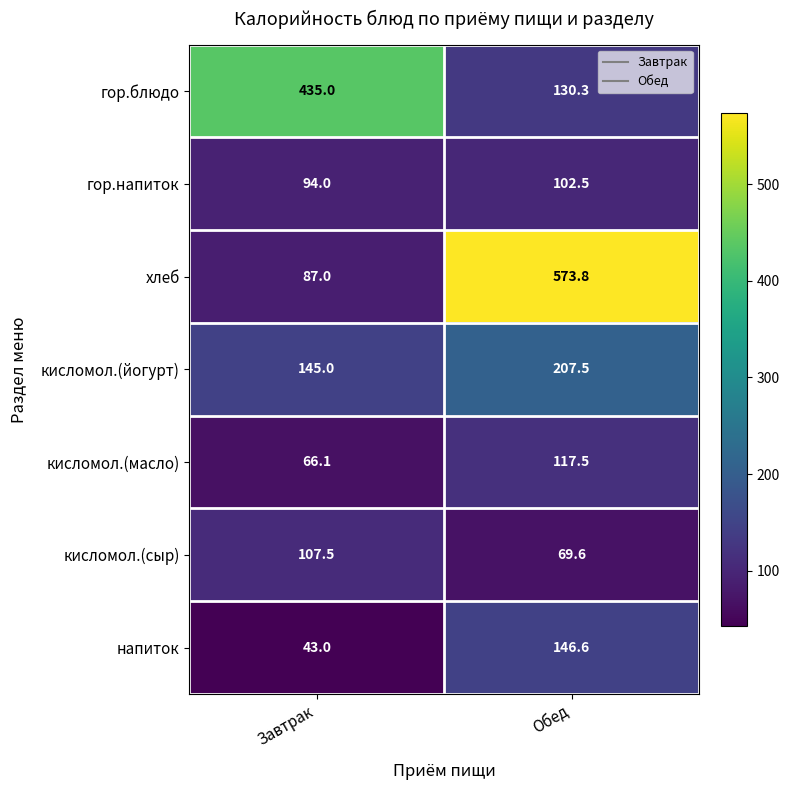

Which series has the largest total across all categories?

хлеб